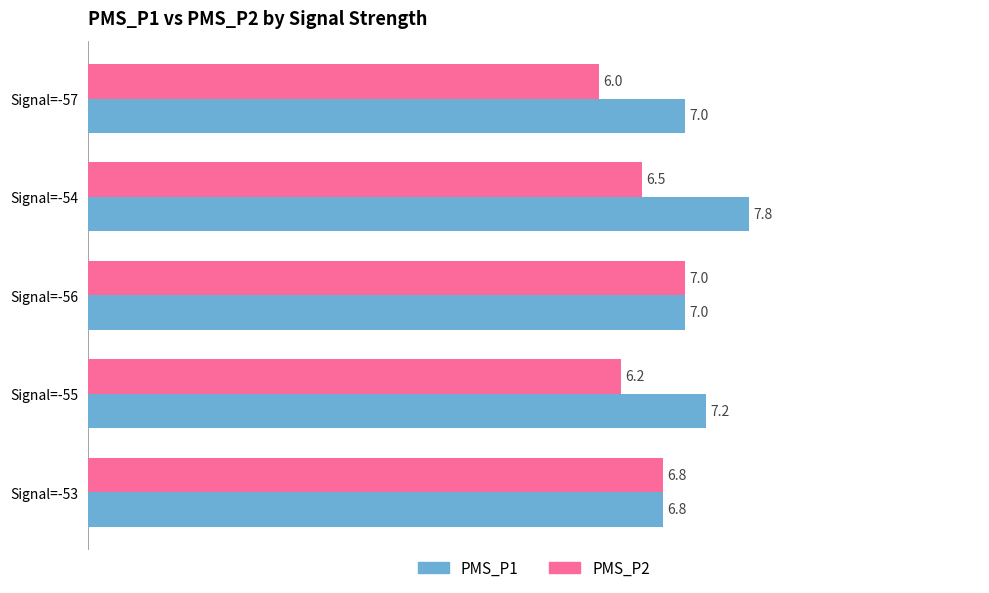

Between Signal=-57 and Signal=-54, which series saw the biggest shift?

PMS_P1